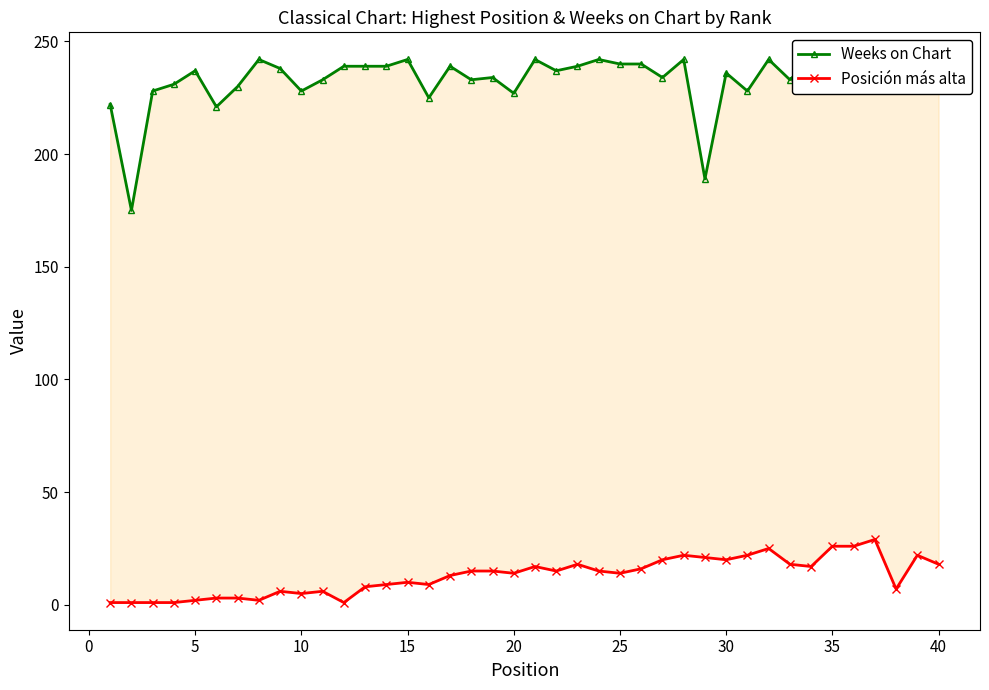

What is the total value across all series at 10?

233